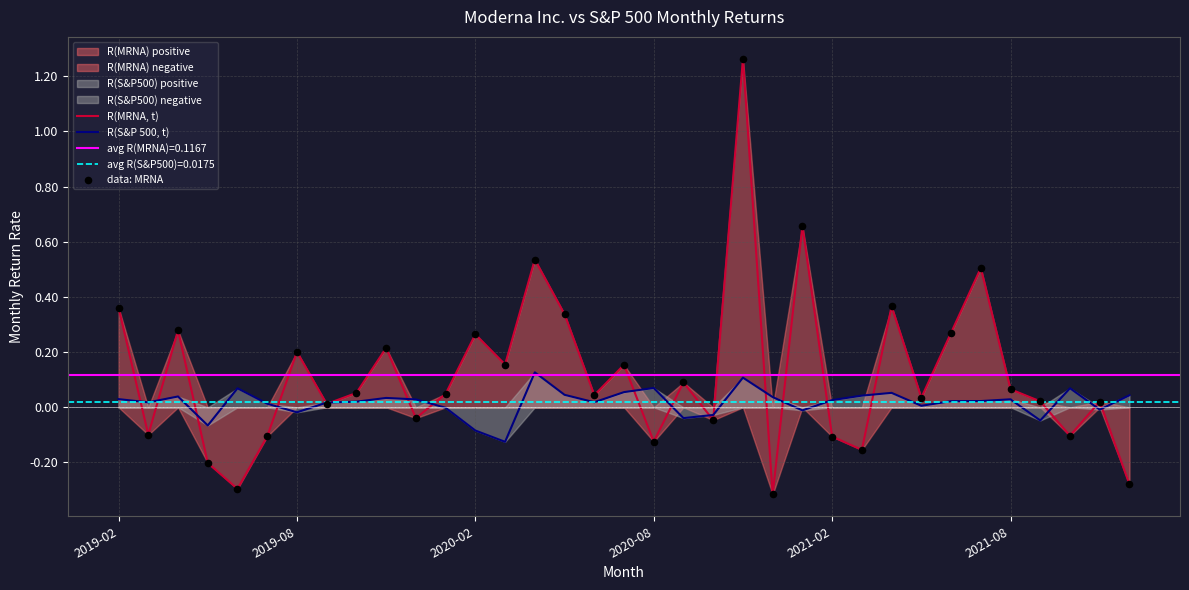

What is the total value across all series at 28?

0.6